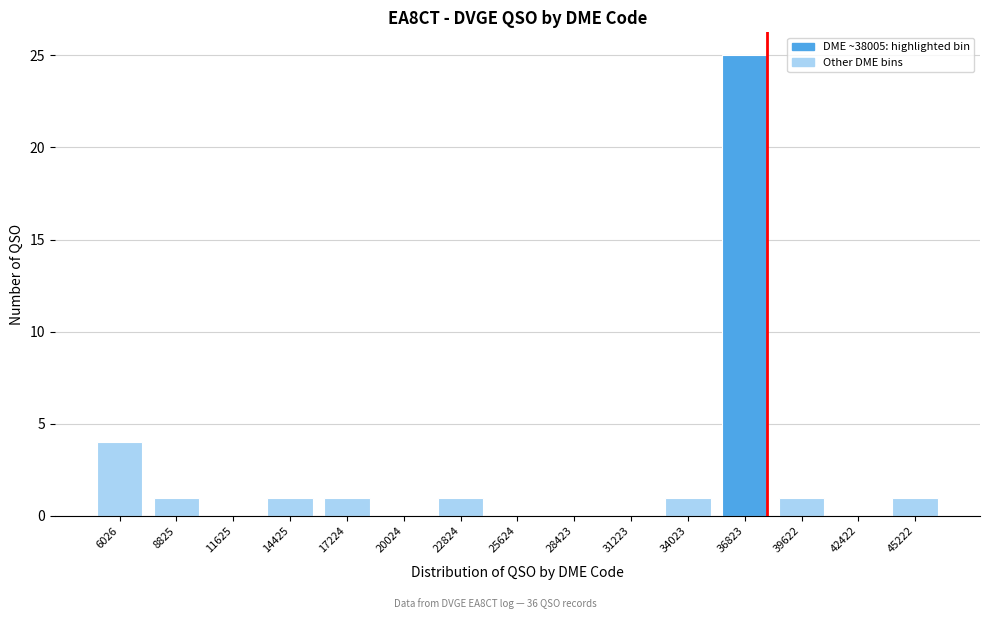

Reading left to right, transcribe all the data shown in this chart.

6026=4	8825=1	11625=0	14425=1	17224=1	20024=0	22824=1	25624=0	28423=0	31223=0	34023=1	36823=25	39622=1	42422=0	45222=1